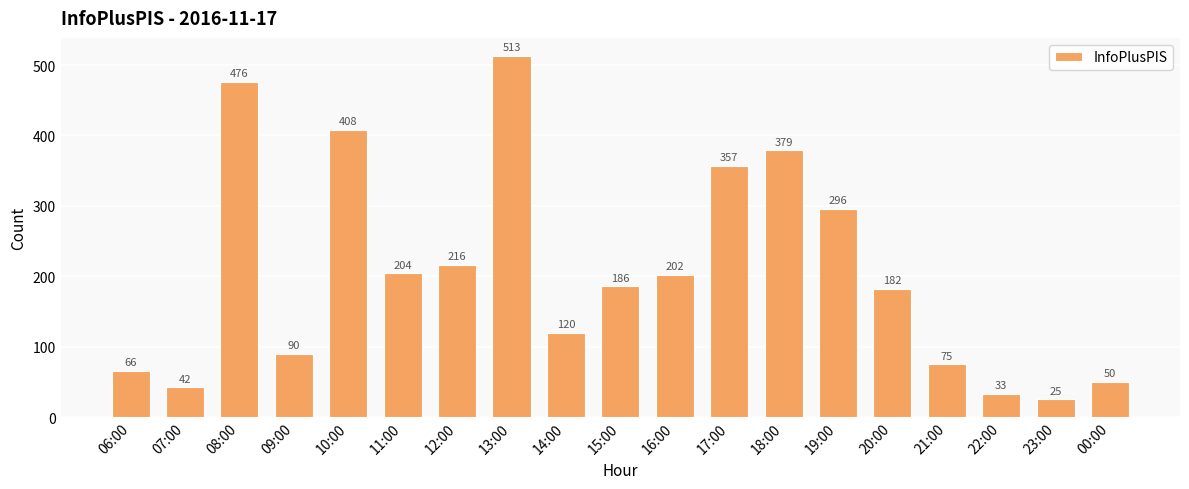

Reading right to left, transcribe all the data shown in this chart.

50	25	33	75	182	296	379	357	202	186	120	513	216	204	408	90	476	42	66